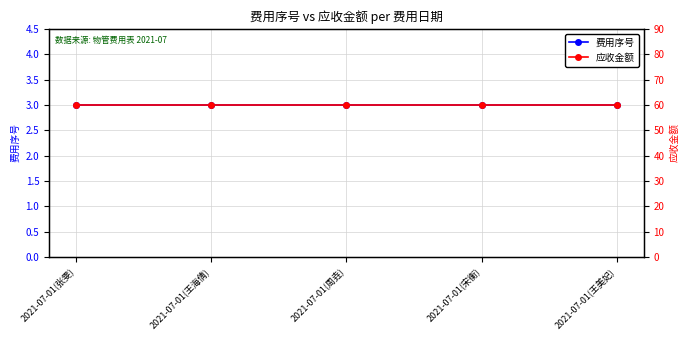

Rank the categories by 费用序号 value from highest to lowest.

2021-07-01(张雯), 2021-07-01(王海倩), 2021-07-01(周垚), 2021-07-01(宋衡), 2021-07-01(王美妃)